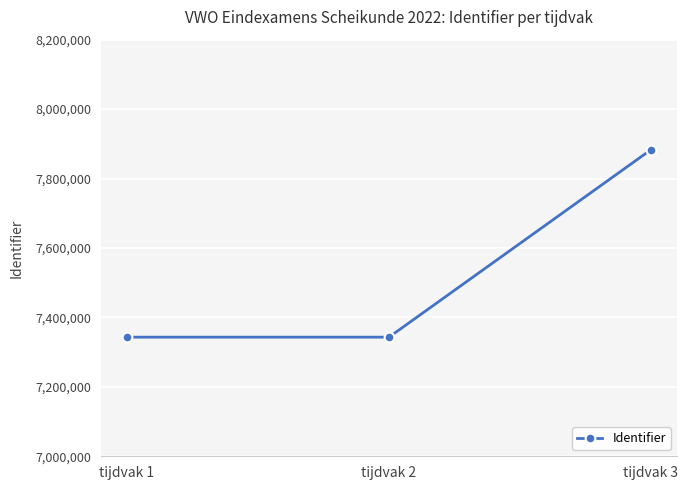

True or false: the data shows 7883046 at tijdvak 3.

True